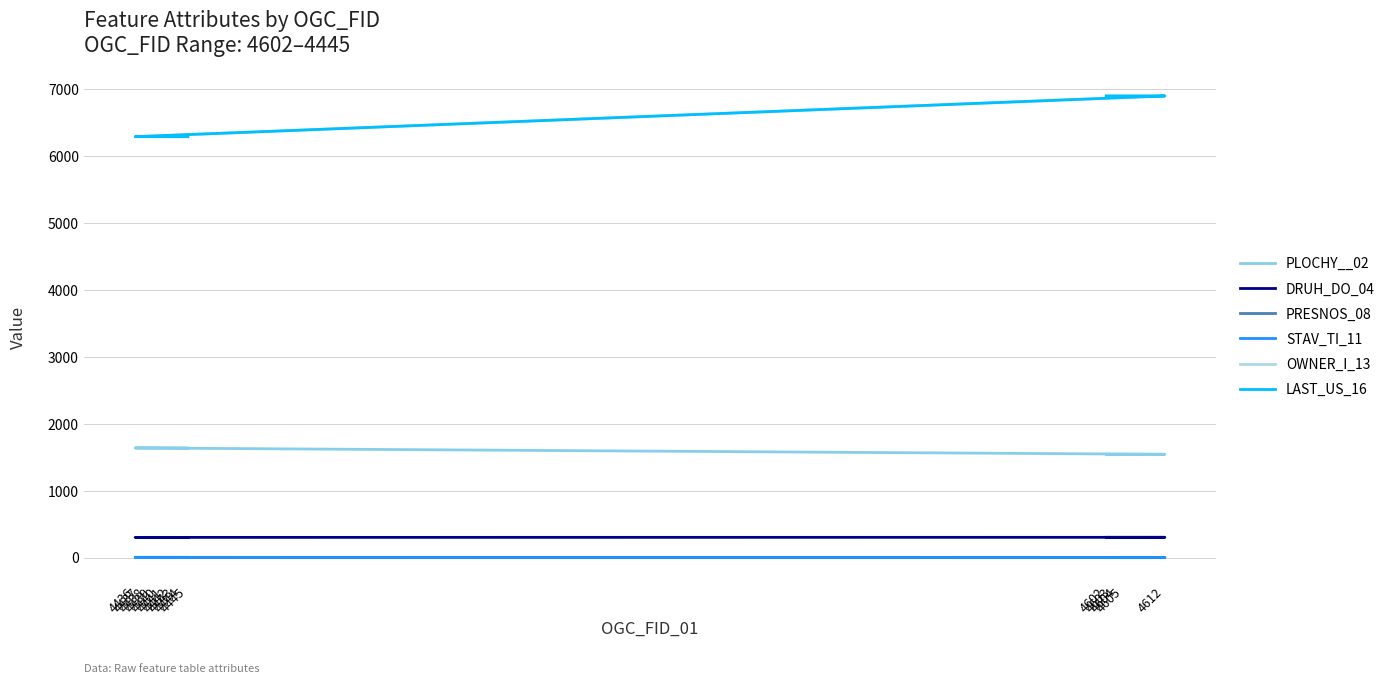

Is it true that PLOCHY__02 equals 1638 at 4444?

True